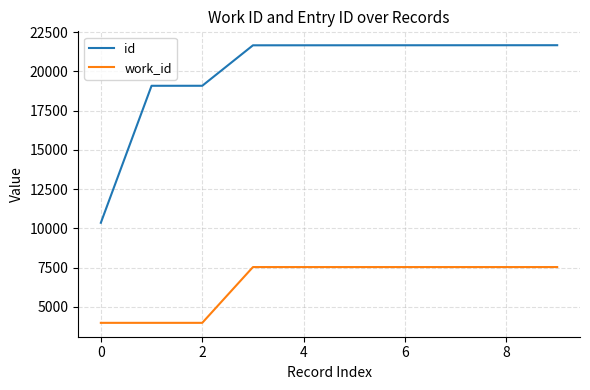

Which series has the largest total across all categories?

id